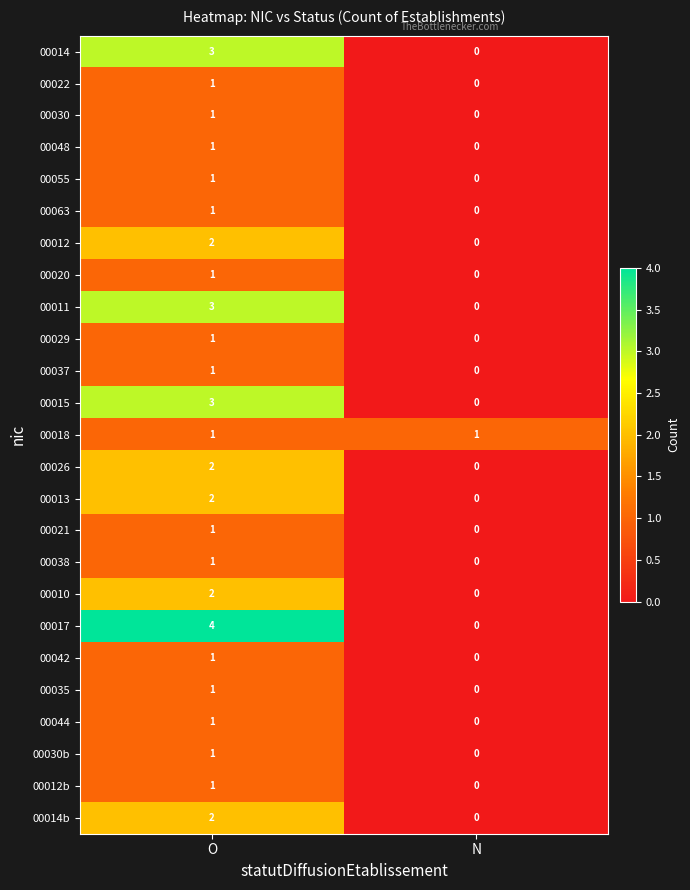

Rank the categories by 00013 value from lowest to highest.

N, O